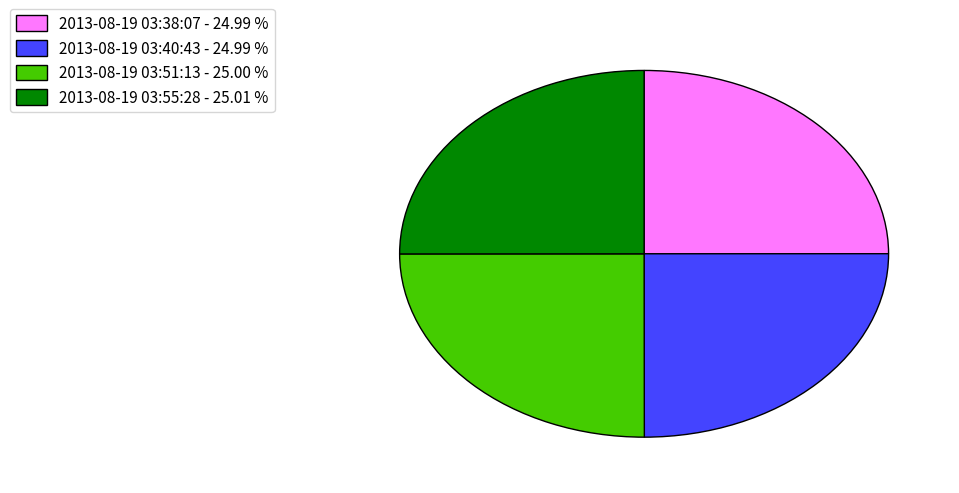

The 2013-08-19 03:38:07 slice represents 25% of the pie. True or false?

True